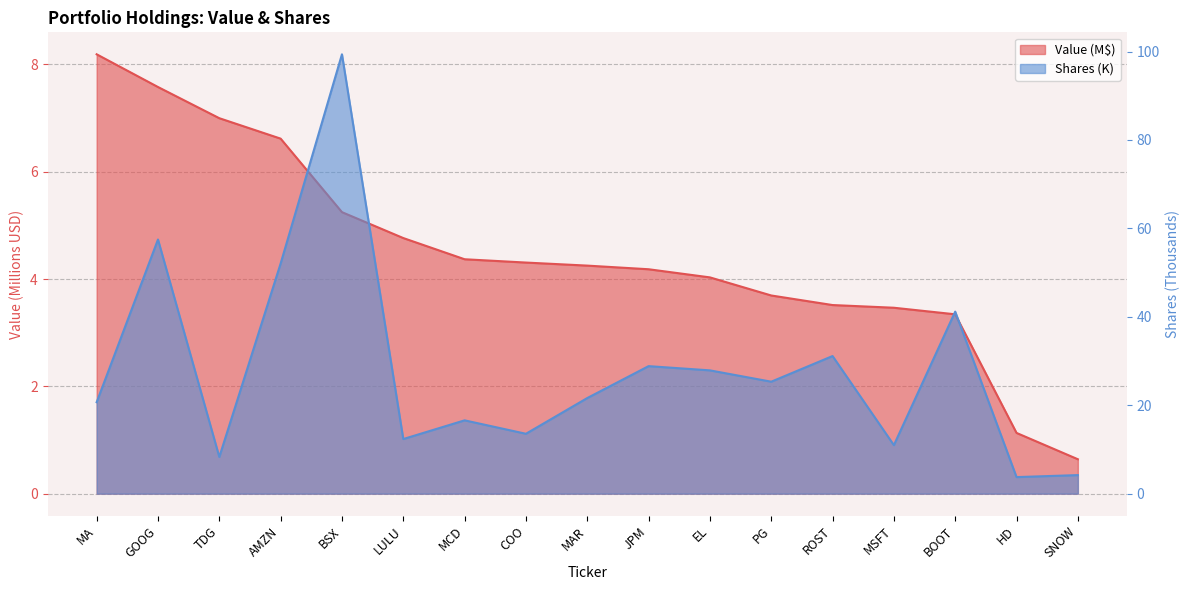

Which series has the largest range (max minus min)?

Shares or principal amount